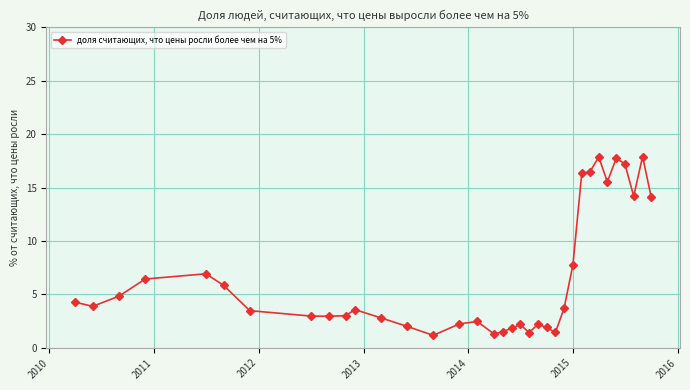

What is the difference between the second highest and minimum values?

16.7